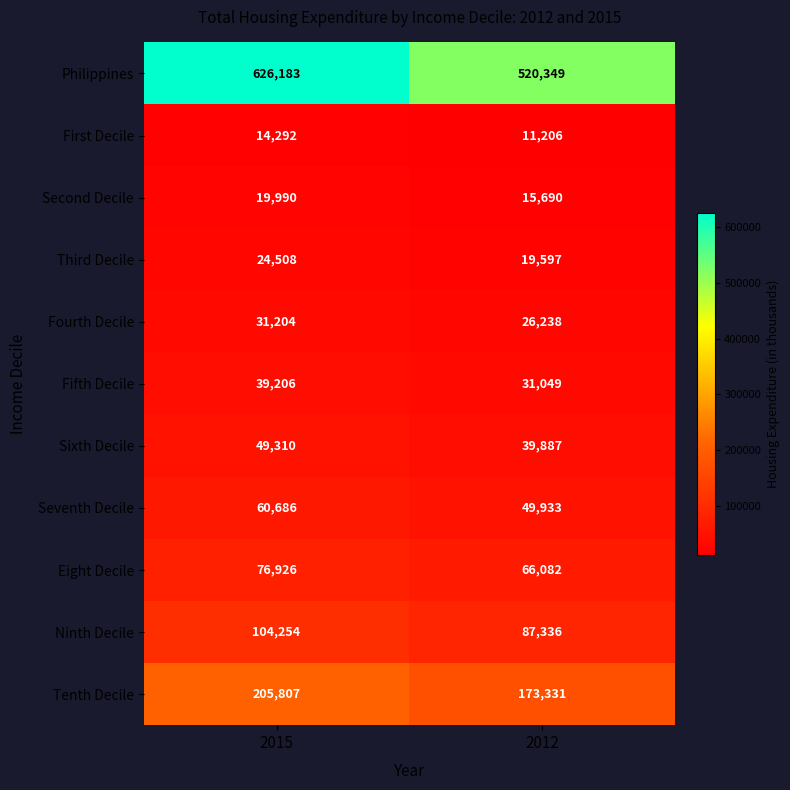

What is the approximate value of Second Decile at 2015?

19990